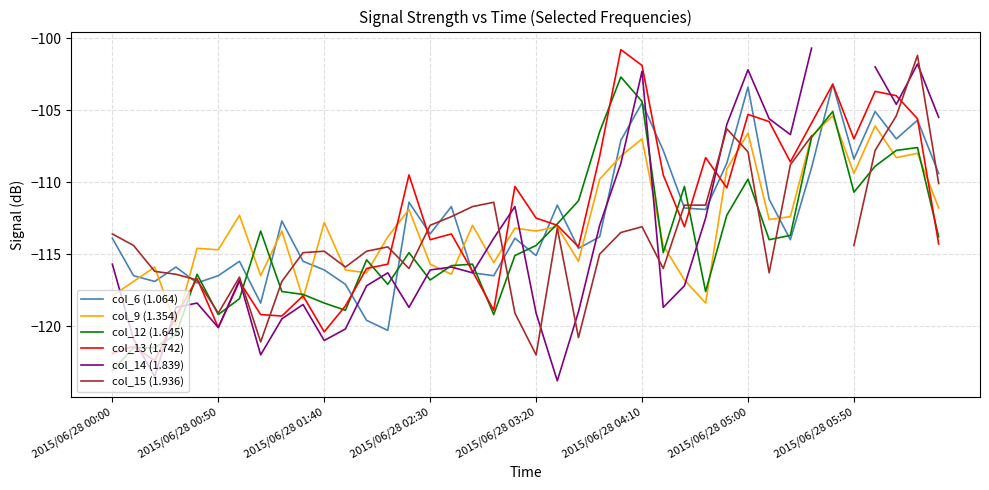

At how many categories does at least one series exceed -106?

10